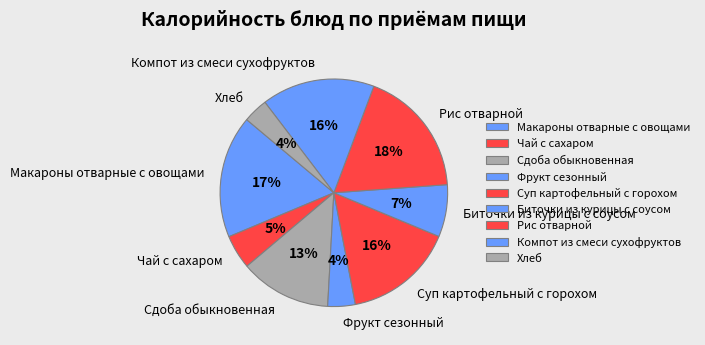

What percentage is the Фрукт сезонный slice, to the nearest percent?

4%